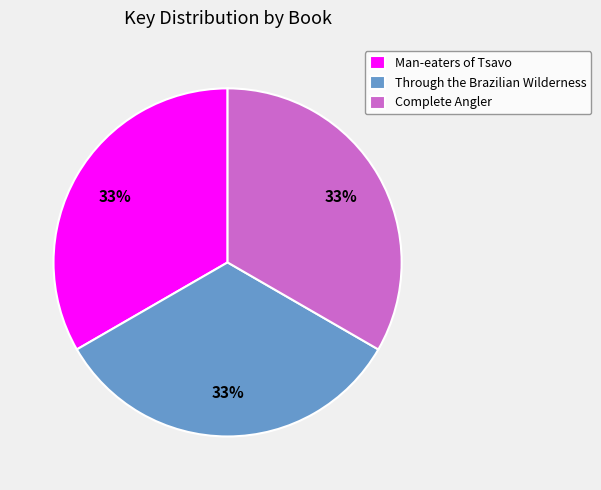

To the nearest percent, what percentage of the pie is Man-eaters of Tsavo?

33%